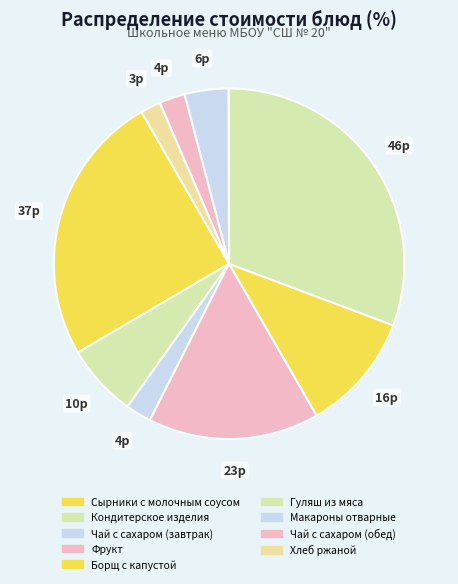

Rank the categories by value from lowest to highest.

Хлеб ржаной, Чай с сахаром (завтрак), Чай с сахаром (обед), Макароны отварные, Кондитерское изделия, Борщ с капустой, Фрукт, Сырники с молочным соусом, Гуляш из мяса